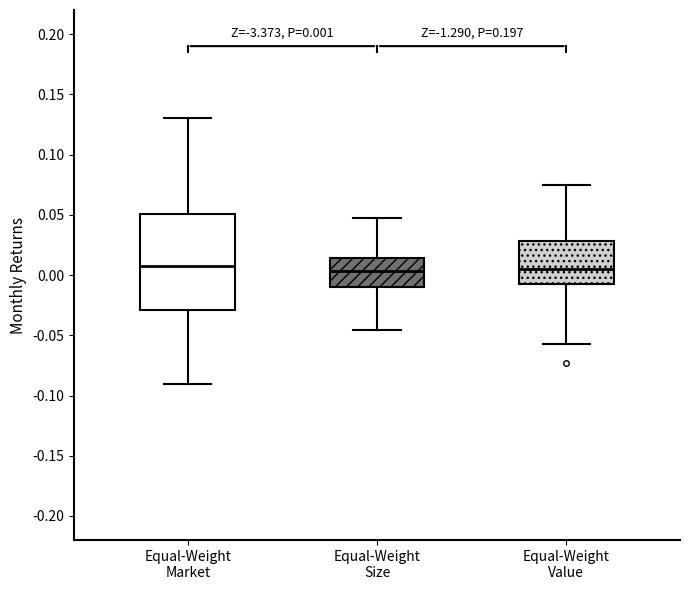

Which box is the tallest, from its lower edge to its upper edge?

Equal-Weight Market